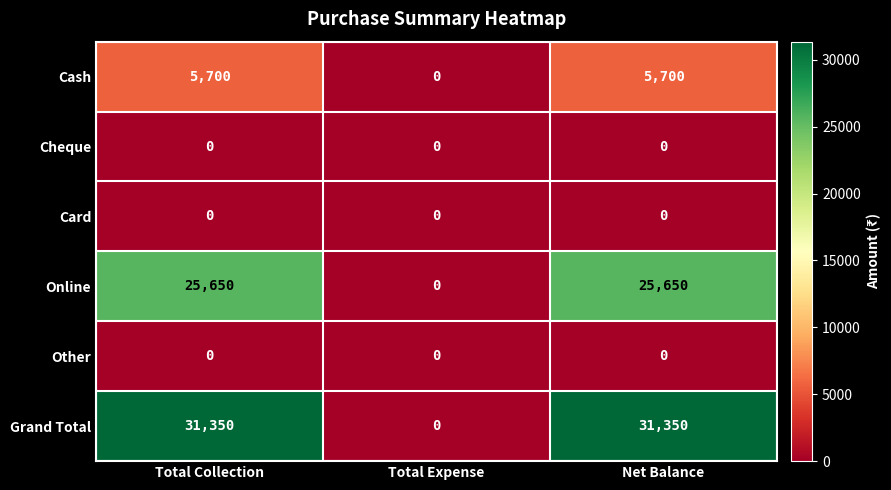

What is the total value across all series at Net Balance?

62700